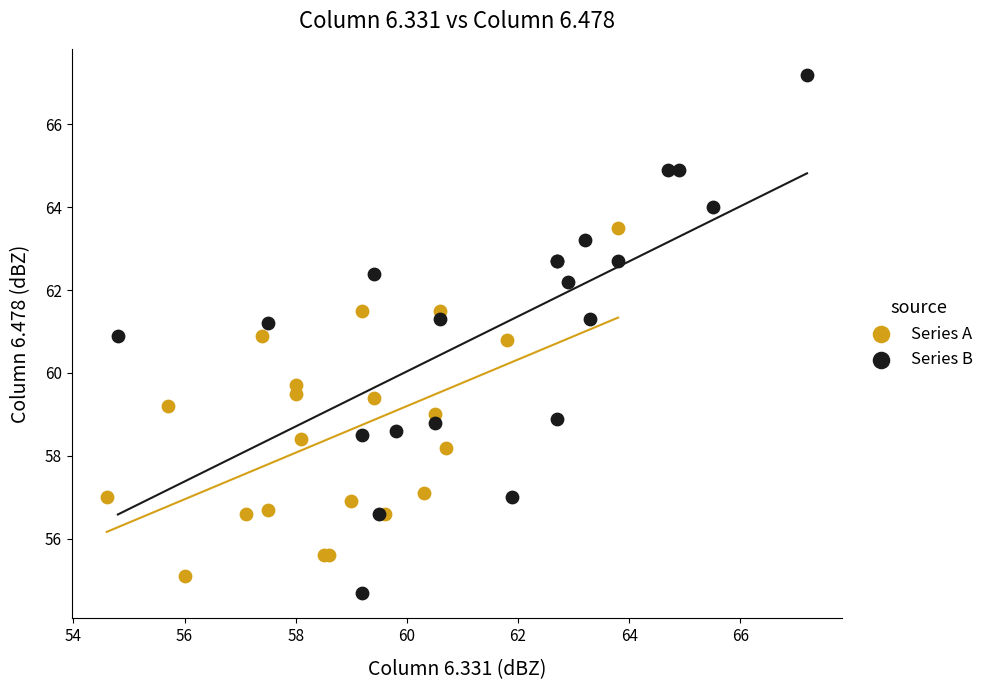

Which series has the widest spread of Y values?

Series B